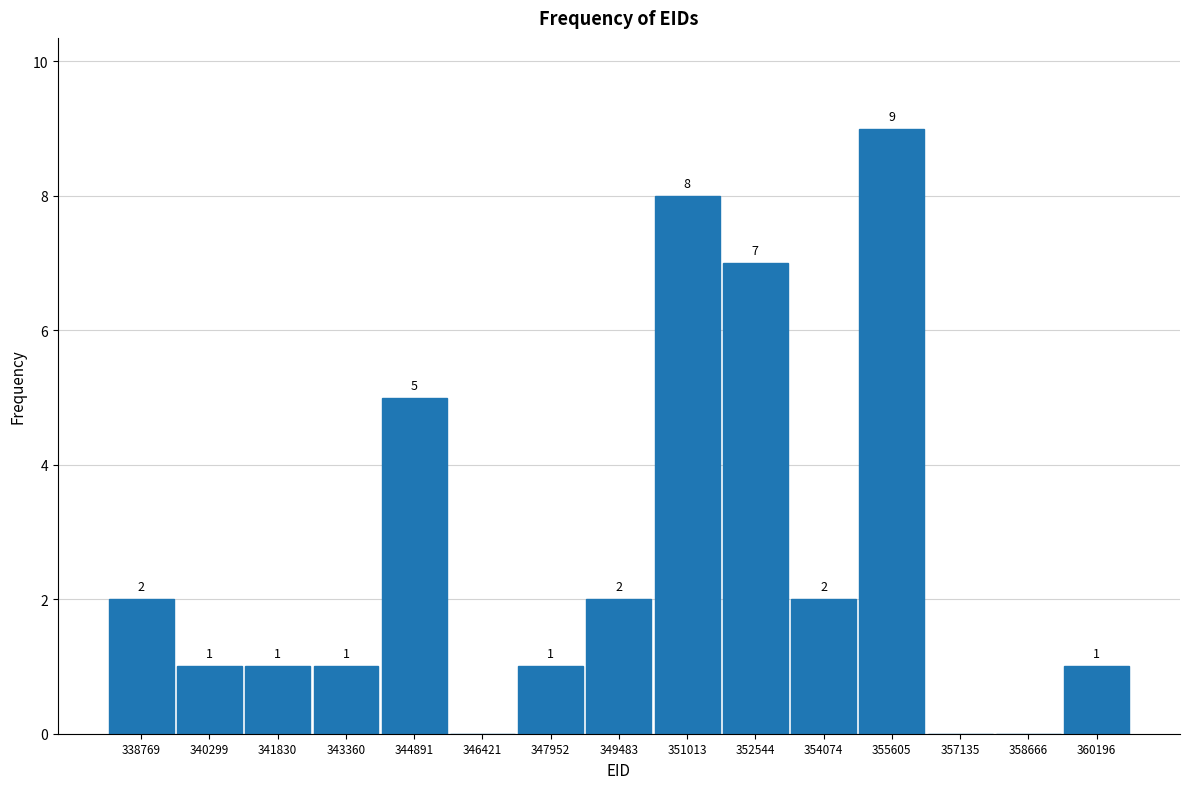

Over which range of the x-axis is the bar tallest?

354800 to 356400